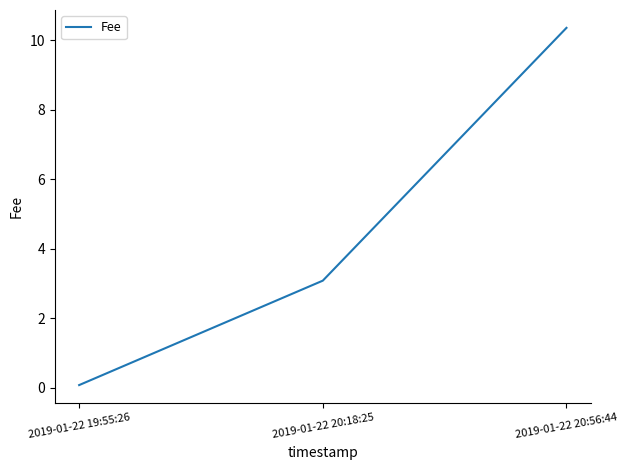

The value at 2019-01-22 20:56:44 is 5.5. True or false?

False